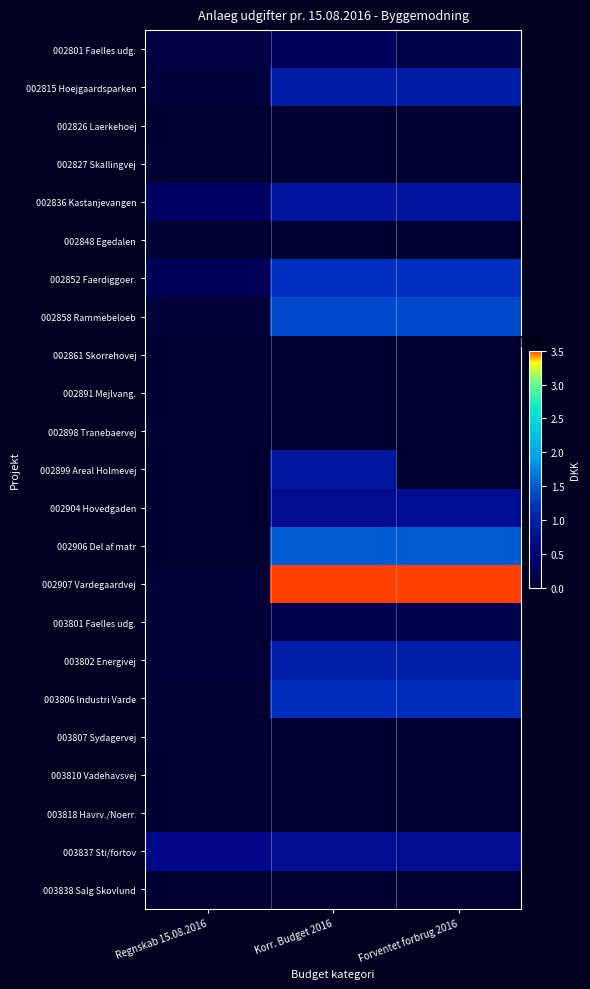

Which series has the largest range (max minus min)?

002907 Vardegaardvej